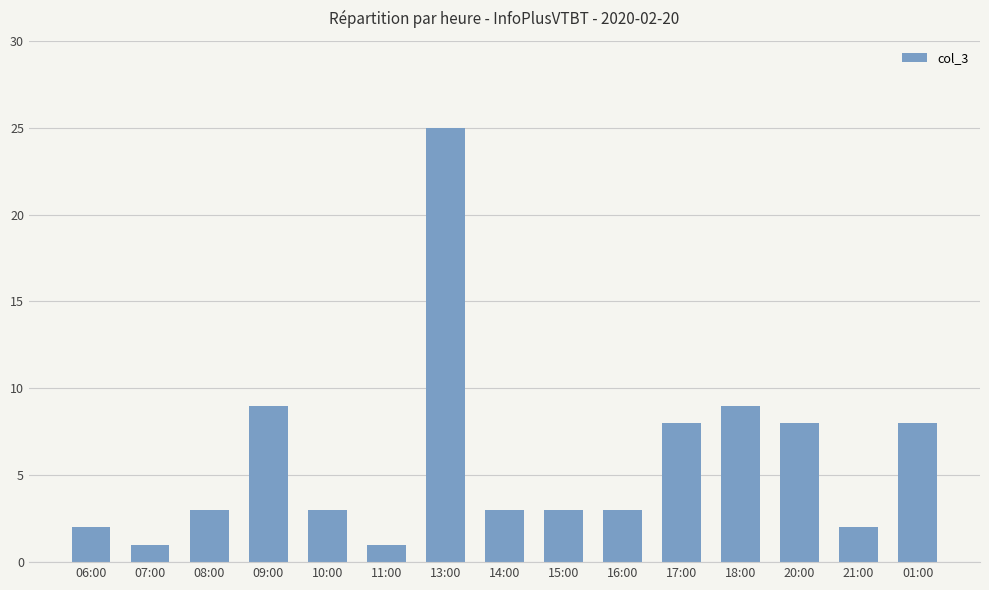

What is the ratio of the value at 06:00 to the value at 14:00?

0.7